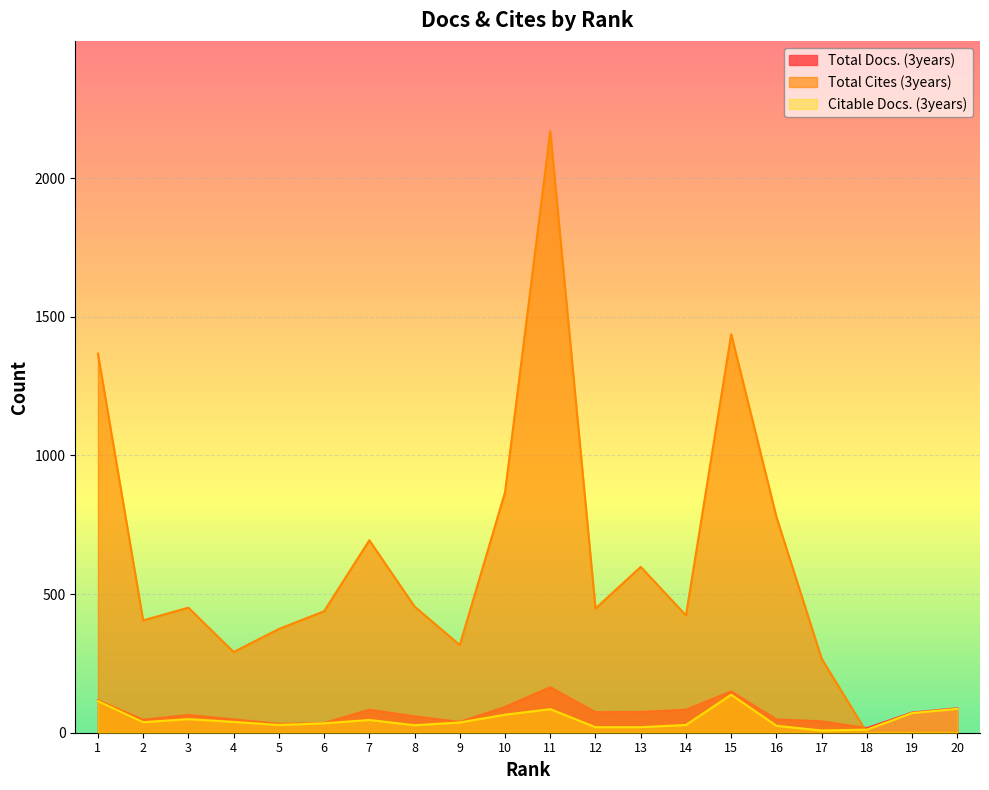

Which series has the largest total across all categories?

Total Cites (3years)